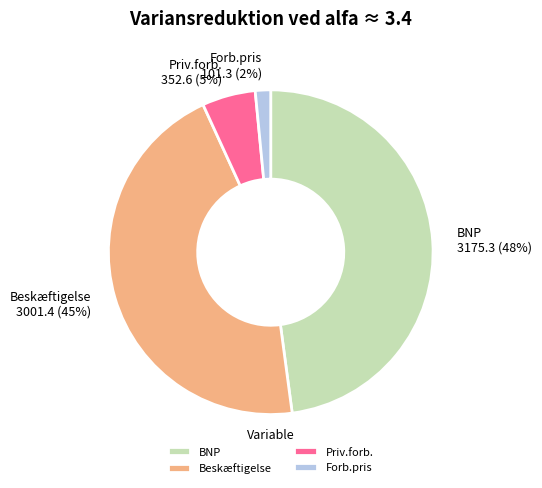

Combined, do Beskæftigelse and BNP account for over 50%?

Yes